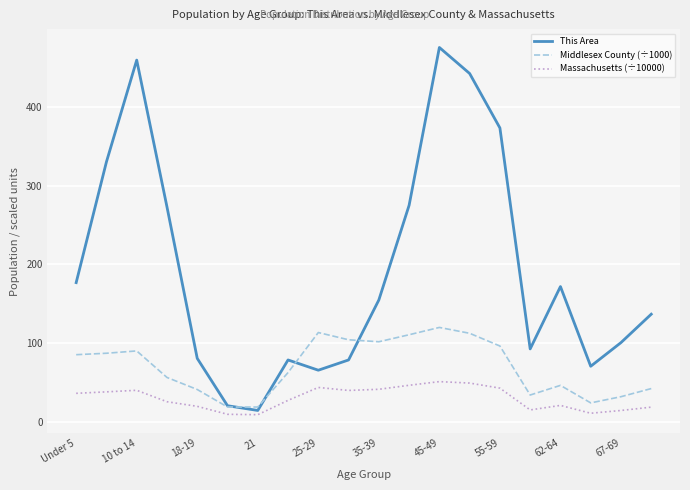

True or false: This Area and Massachusetts (÷10000) cross at least once.

False